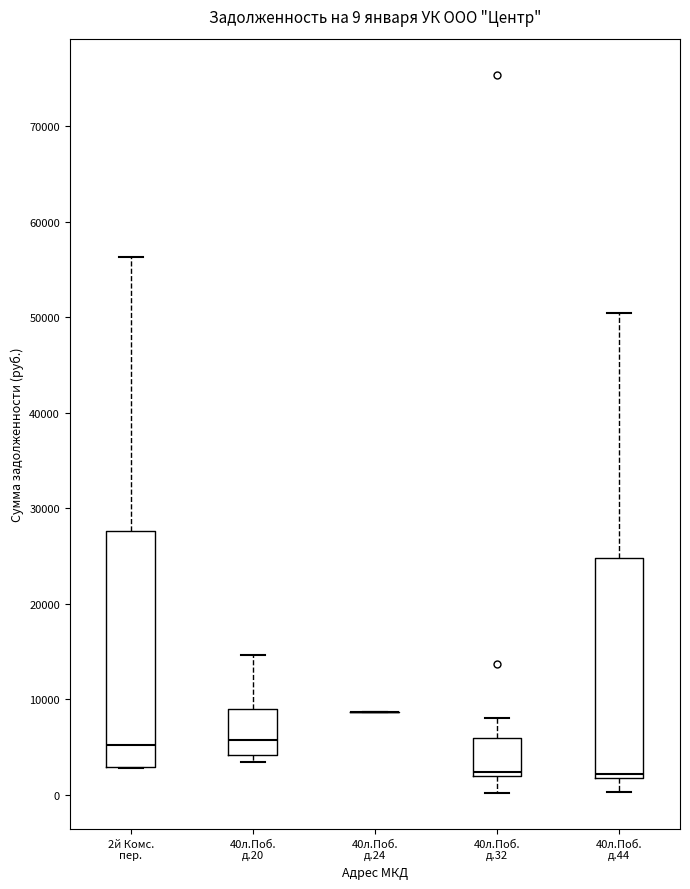

Comparing the boxes themselves (not the whiskers), which one is the tallest?

2й Комс. пер.